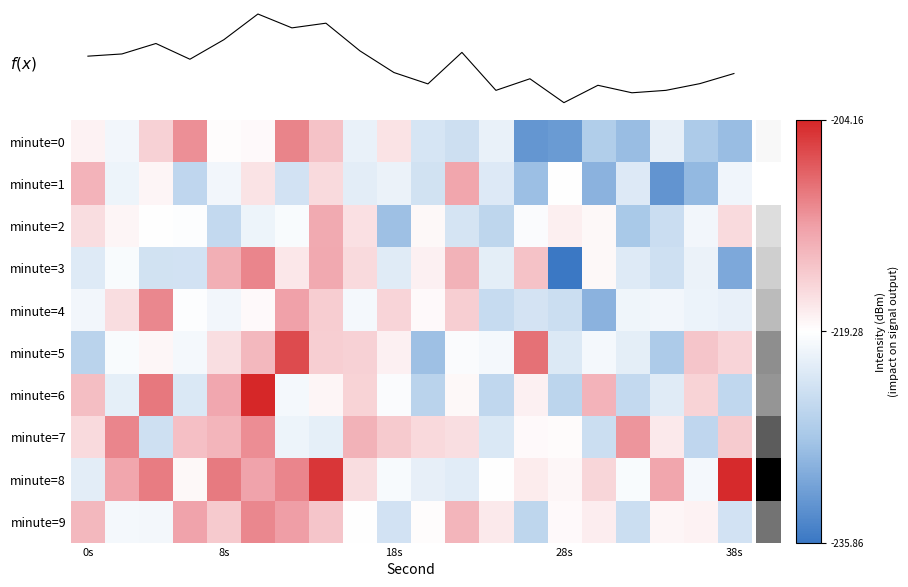

The minute=5 series shows -225.8 at 0s. True or false?

True